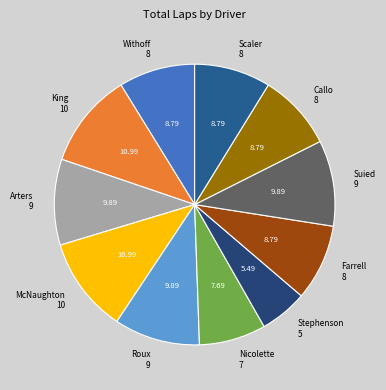

What is the ratio of the value at Withoff 8 to the value at Stephenson 5?

1.6